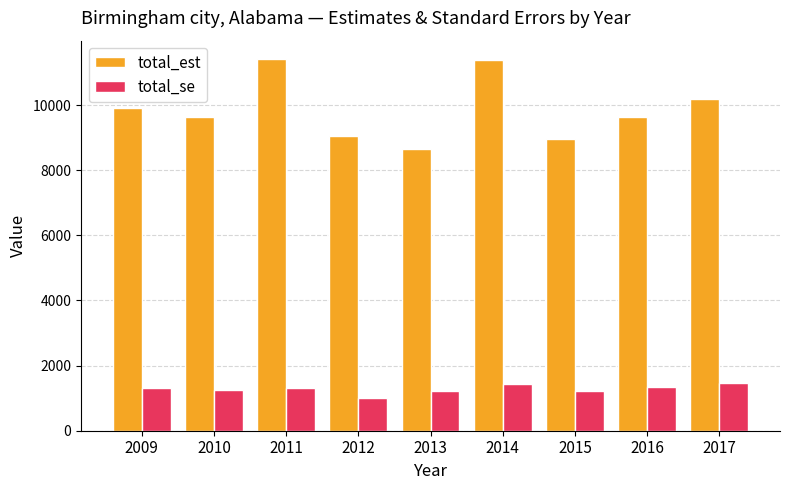

What is the total value across all series at 2011?

12711.3